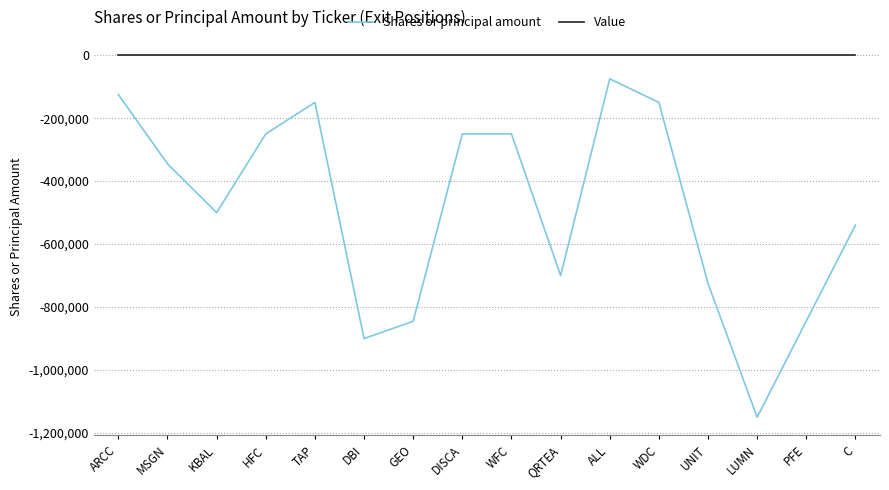

List the series in order of their peak value, lowest first.

Shares or principal amount, Value